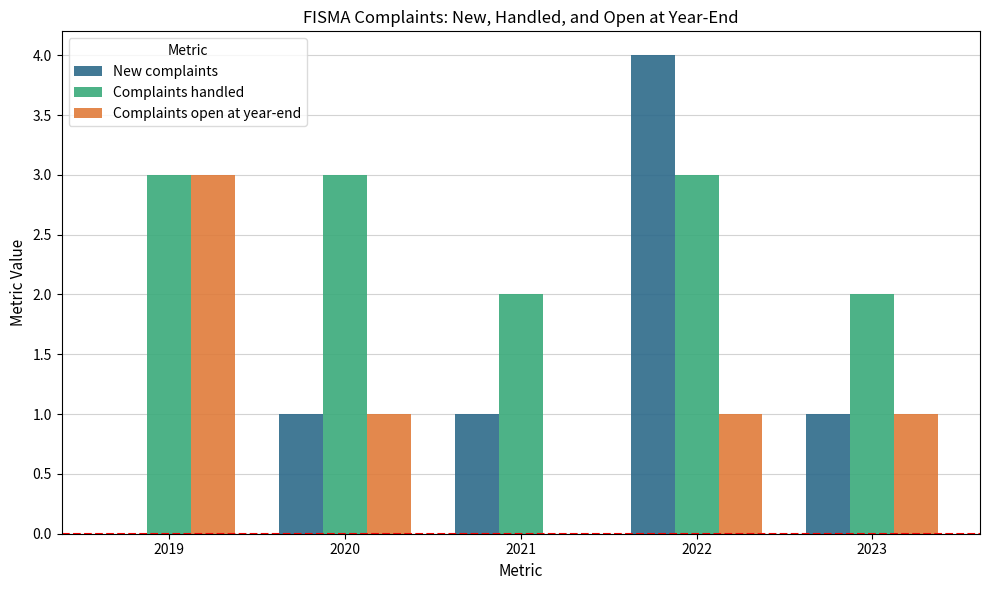

At which category is the sum across all series the highest?

2022